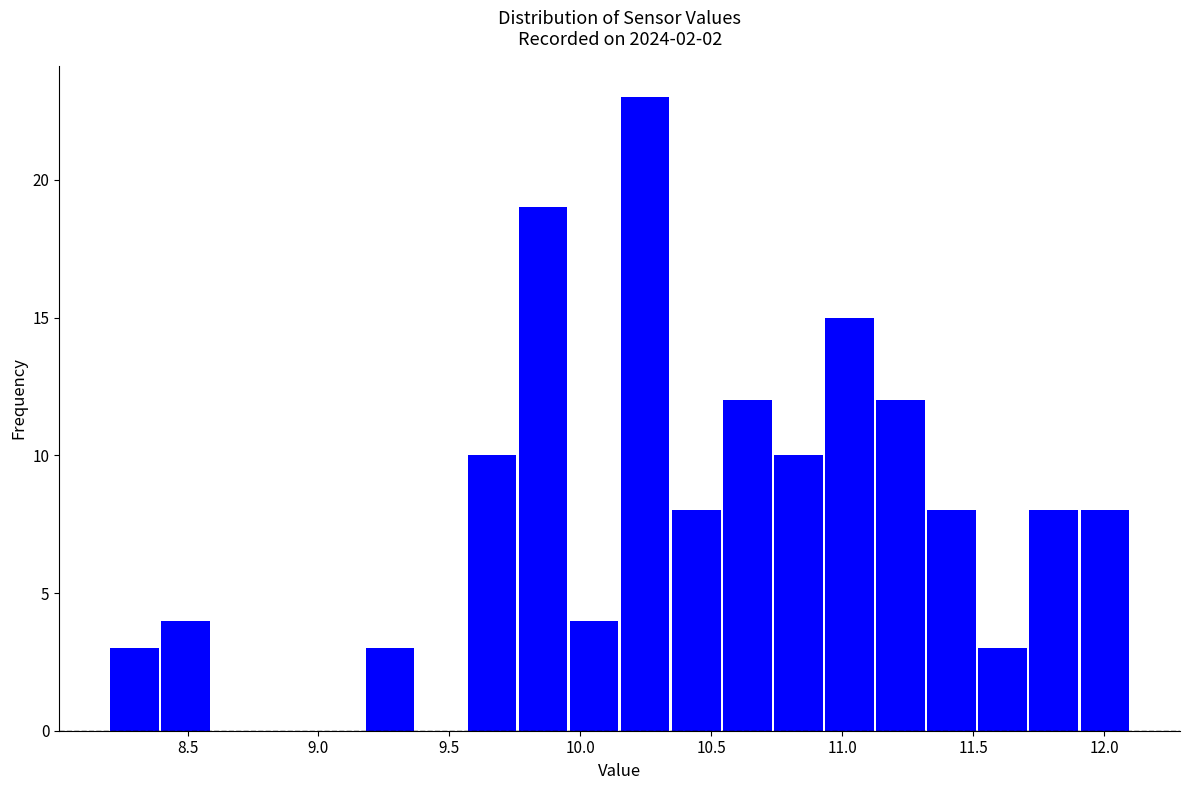

Around what value on the x-axis is the tallest bar? Give the approximate position of its centre, as read against the axis.

10.25